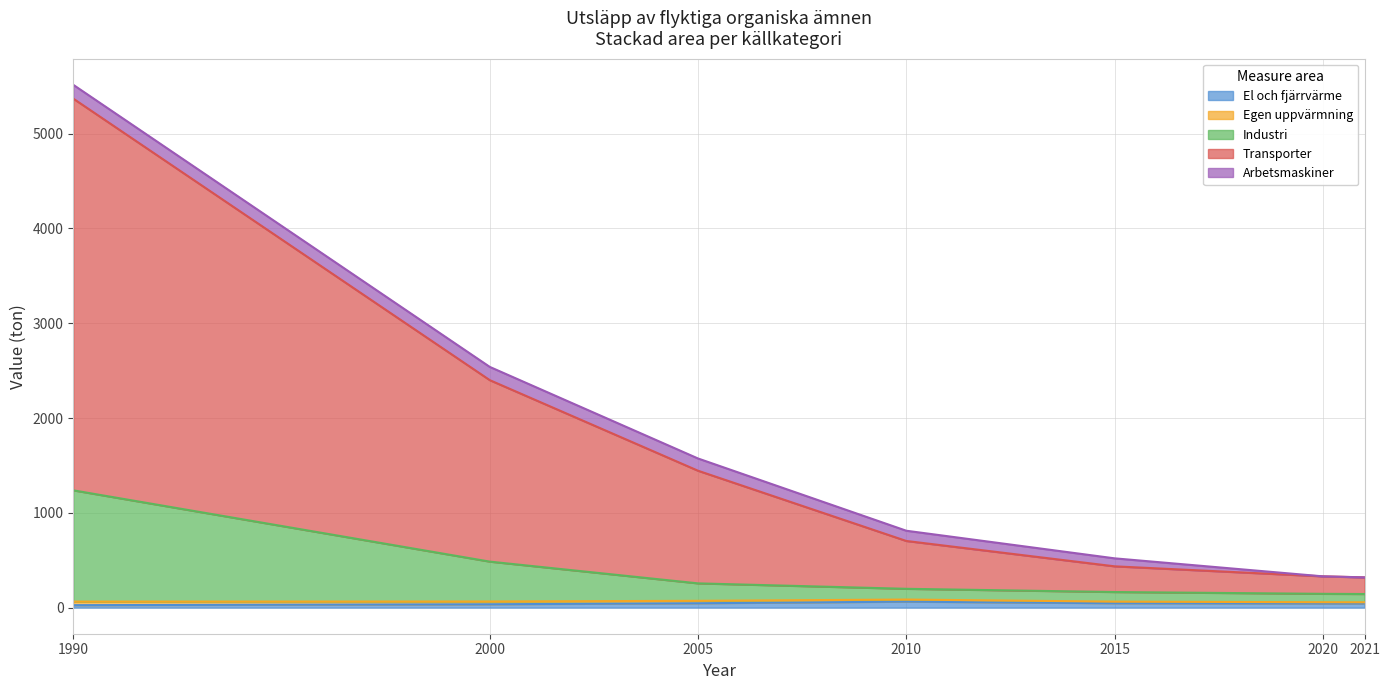

At which label does Industri reach its peak?

1990